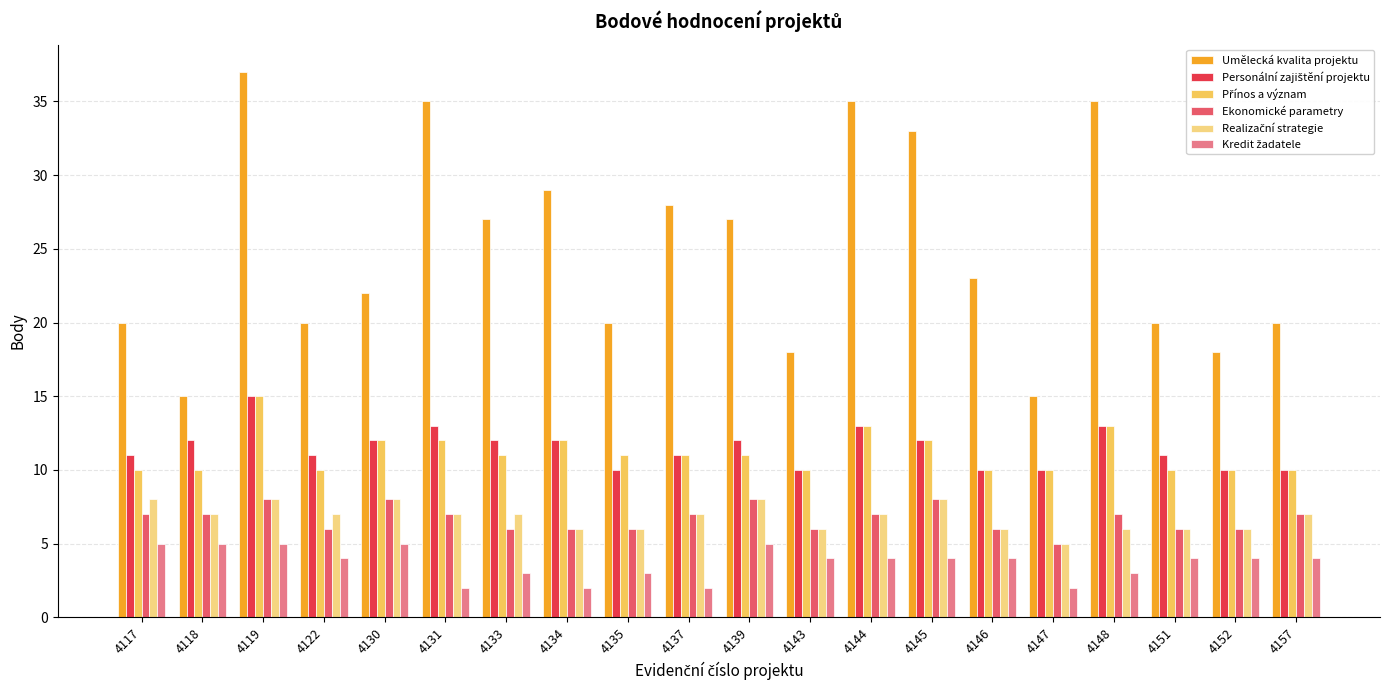

Is it true that Ekonomické parametry equals 6 at 4134?

True